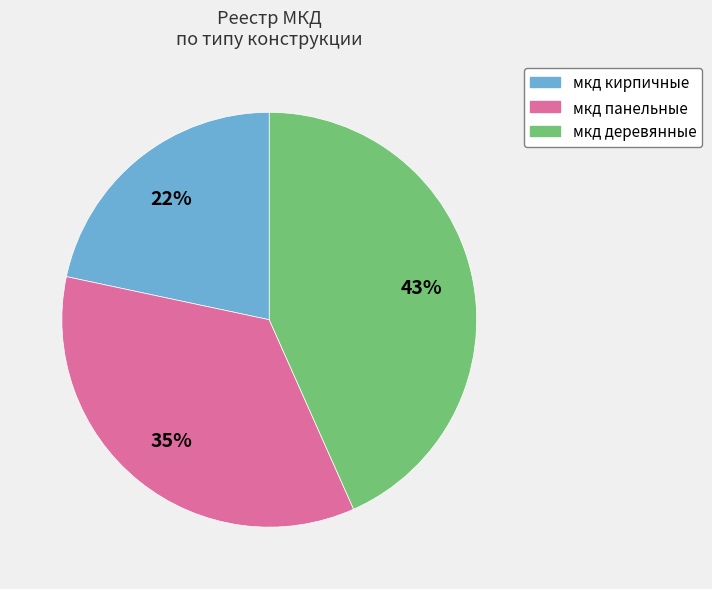

To the nearest percent, what percentage of the pie is мкд деревянные?

43%